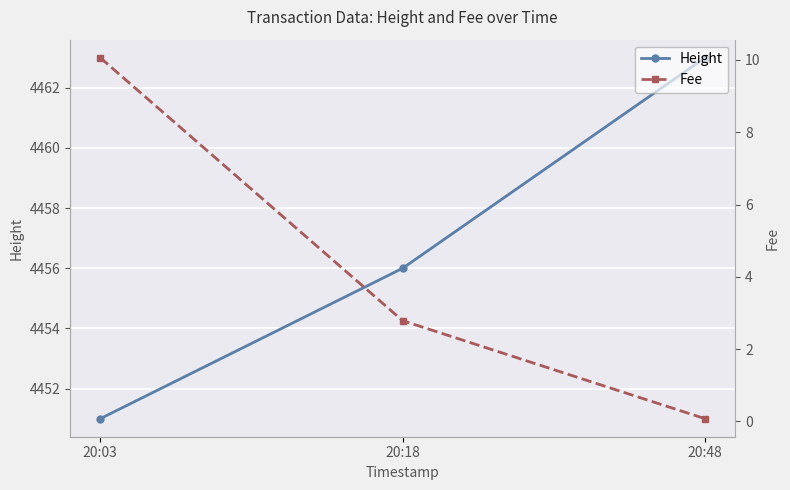

How many Height values are between 4451 and 4463?

3